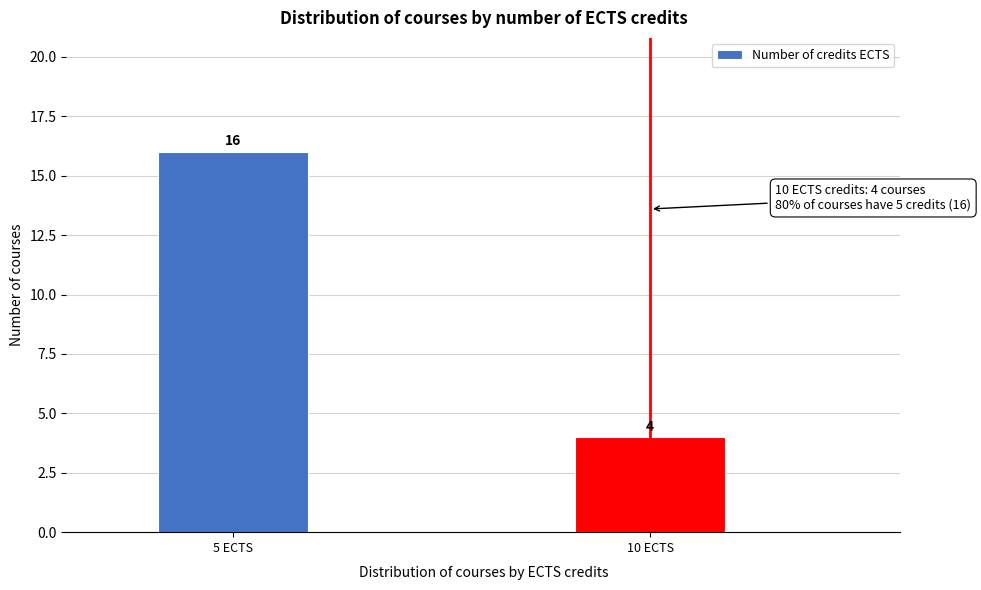

Reading left to right, list all the values displayed in this chart.

5 ECTS=16	10 ECTS=4